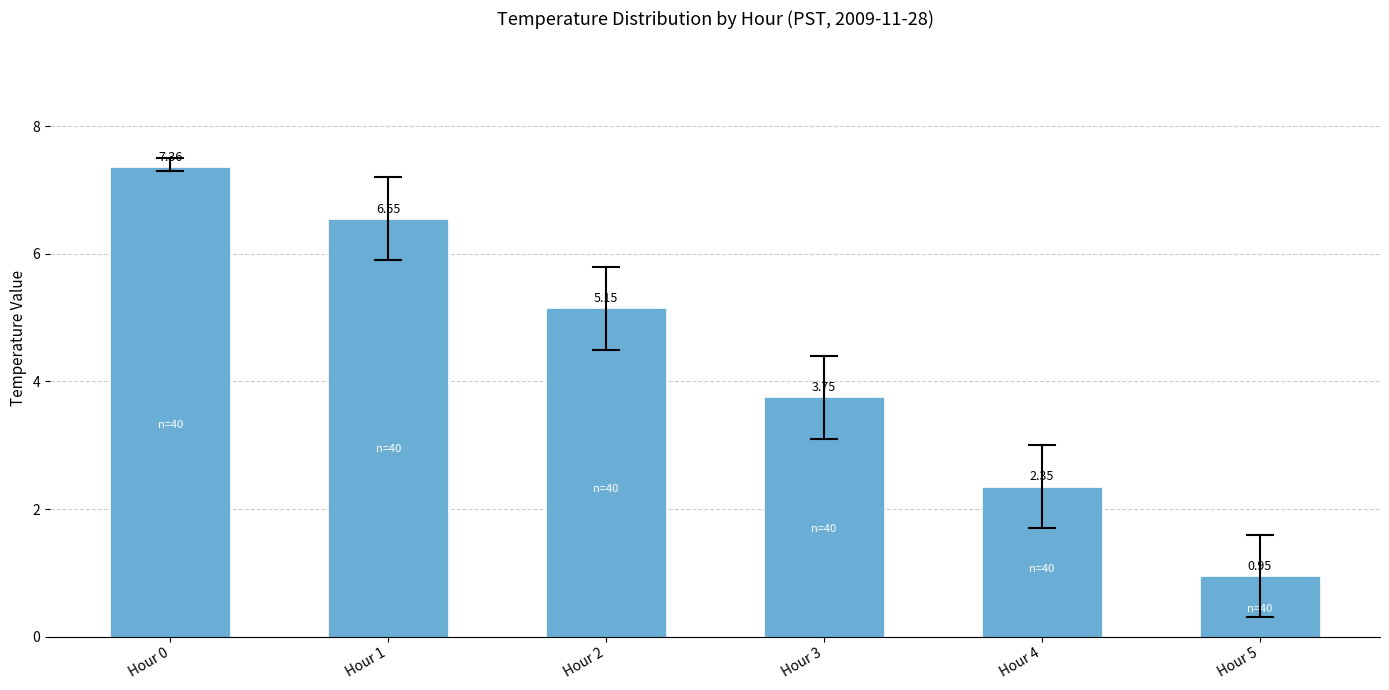

List the labels in order of value, smallest first.

Hour 5, Hour 4, Hour 3, Hour 2, Hour 1, Hour 0